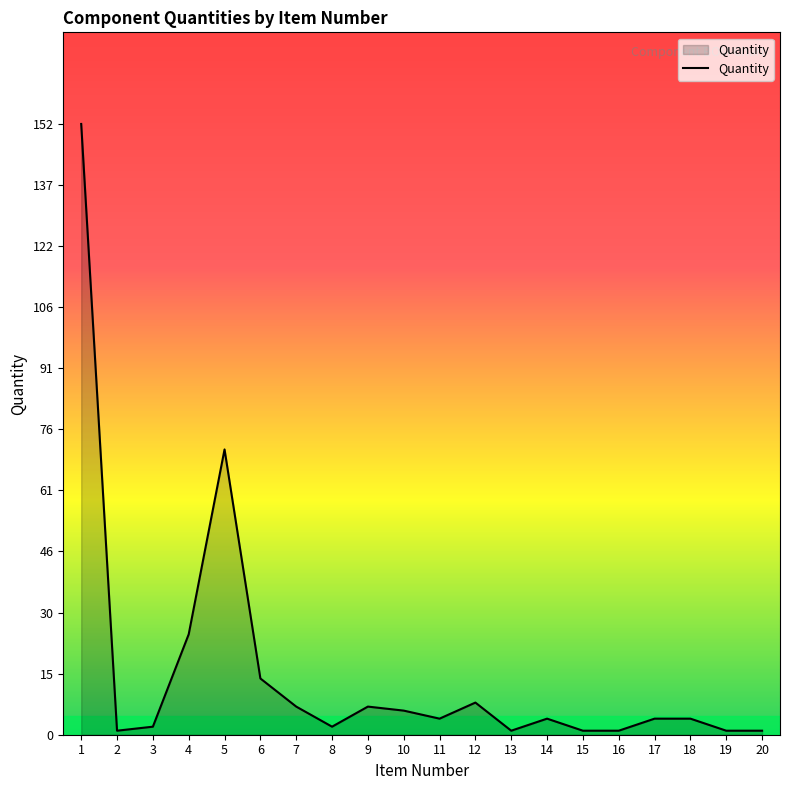

At which category does the data reach its first local peak?

5